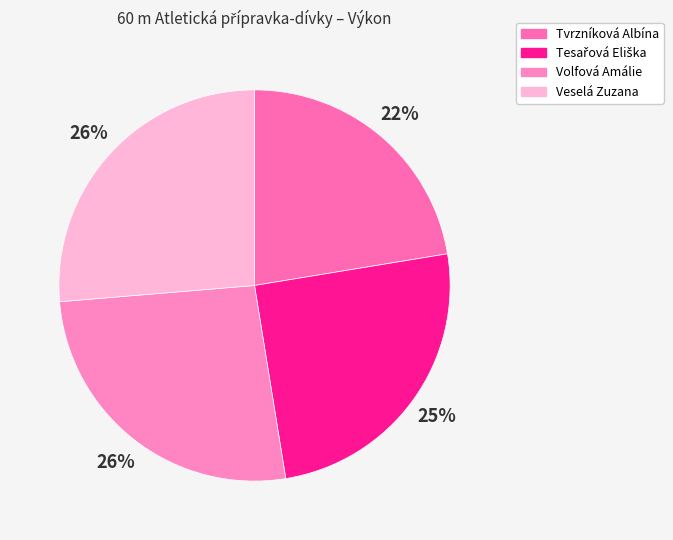

What percentage is the Volfová Amálie slice, to the nearest percent?

26%